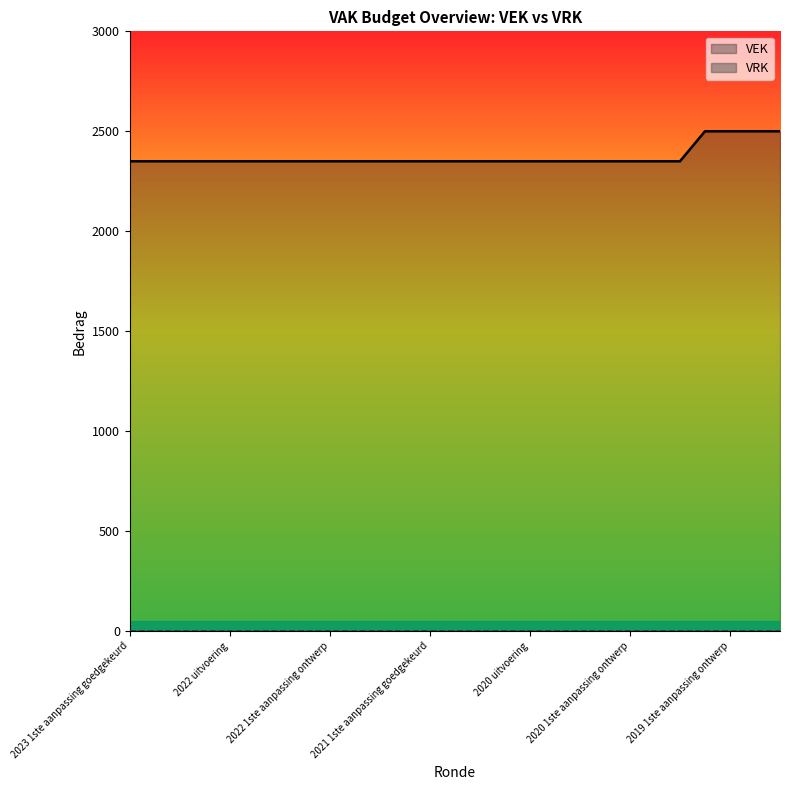

What is the difference between the maximum and minimum values?

150